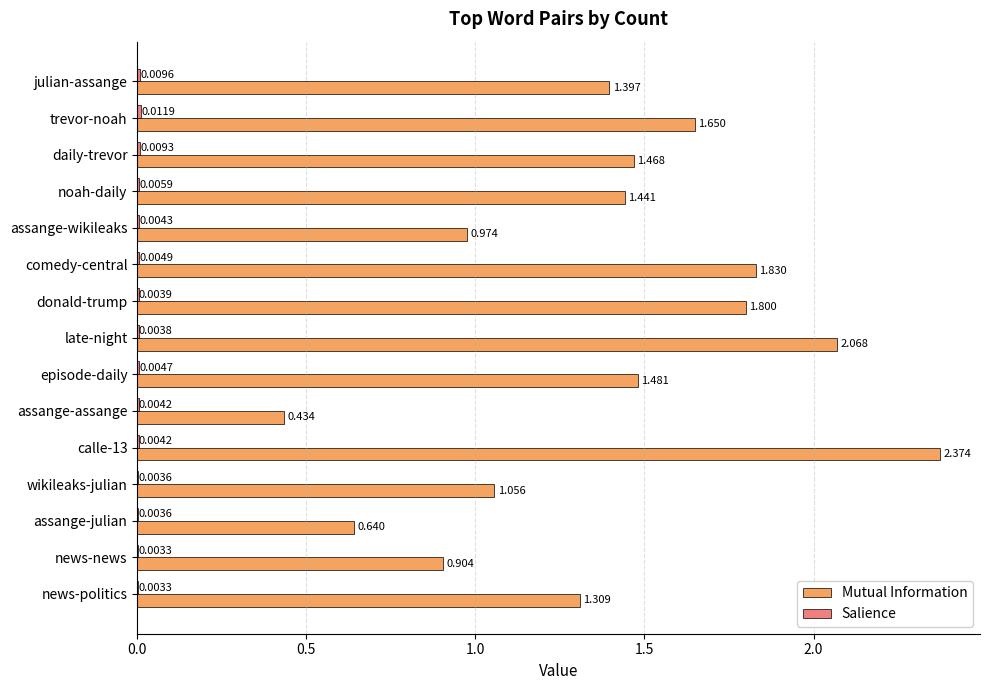

Which series has the largest total across all categories?

Mutual Information